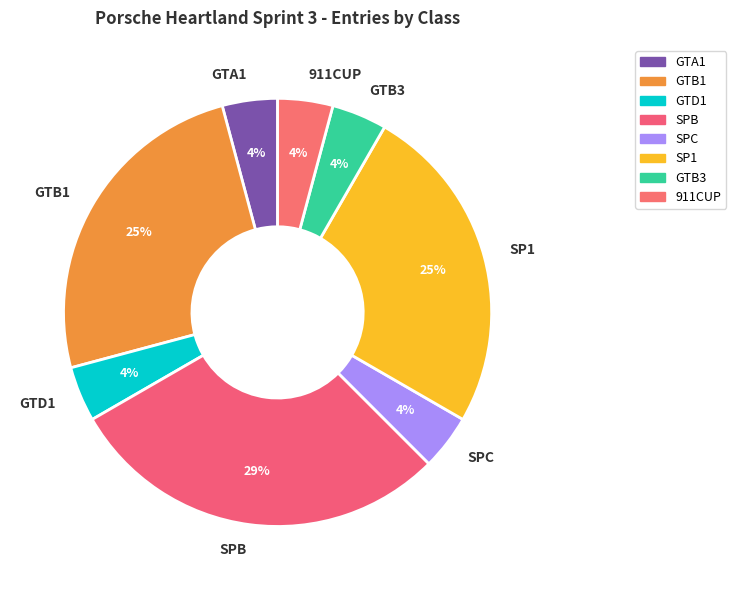

Is the sum of GTB1 and SPC greater than half?

No